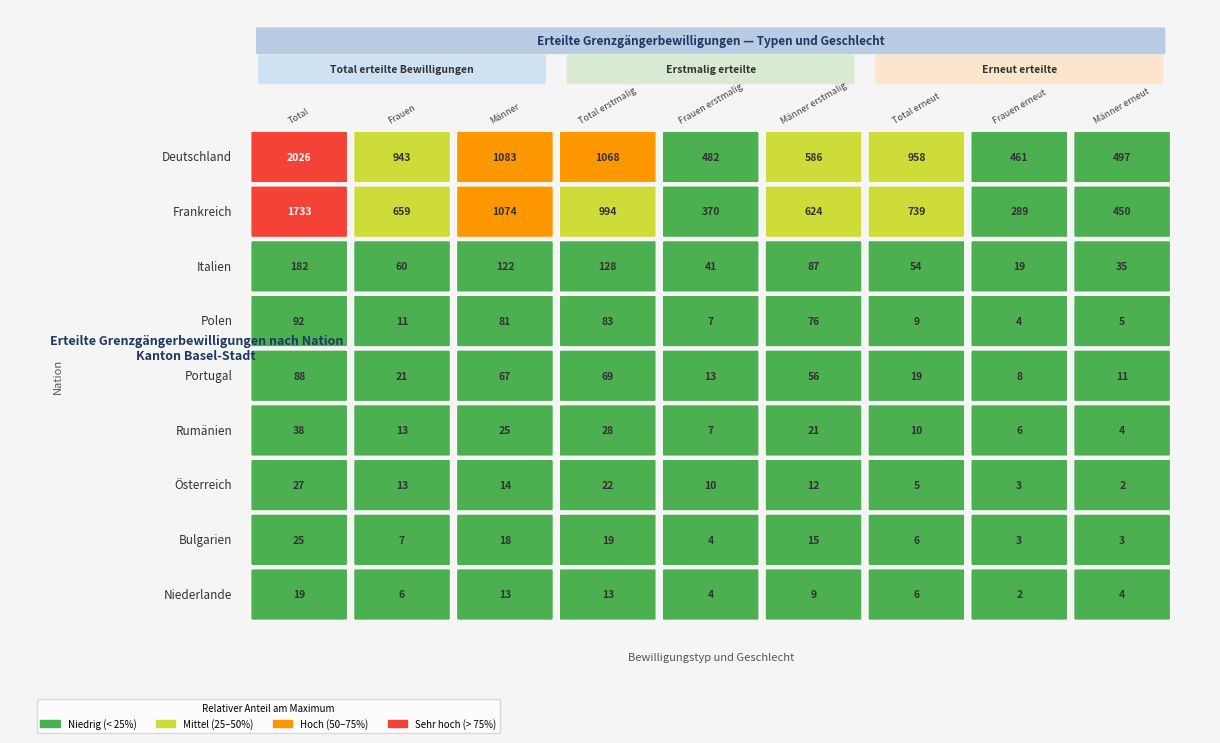

What is the sum of all Österreich values?

108